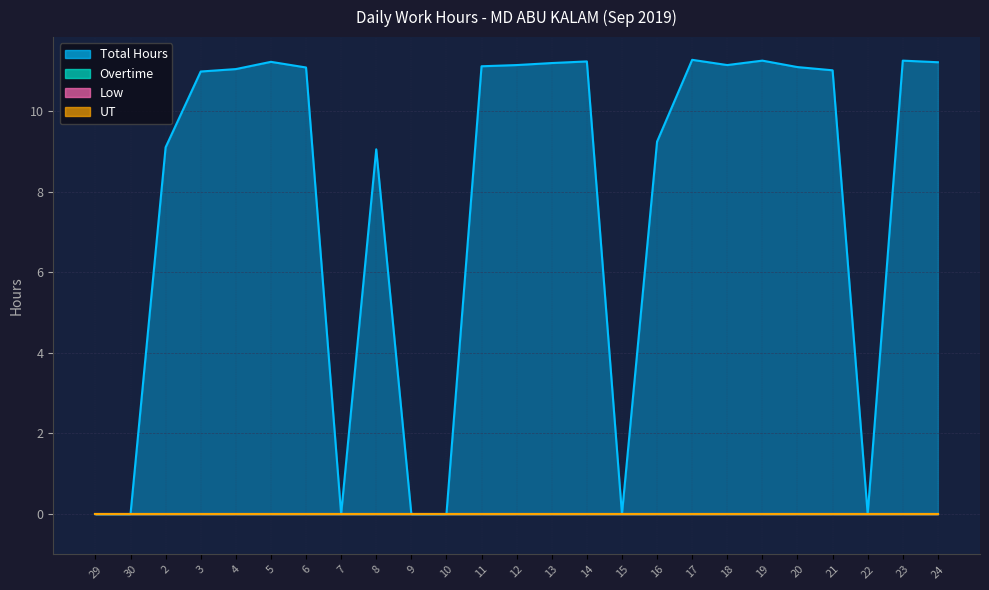

What are all the series names shown in the legend?

Total Hours, Overtime, Low, UT